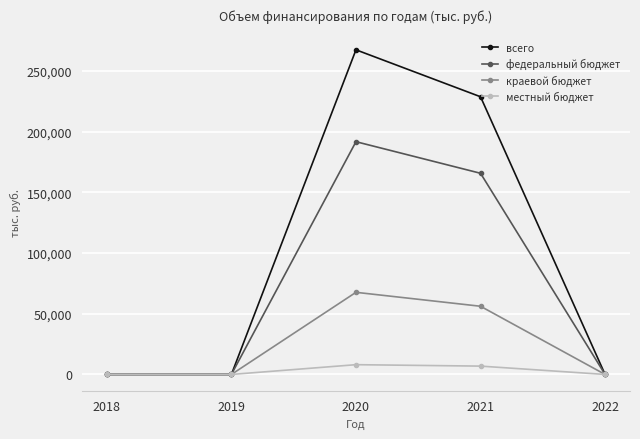

What are all the series names shown in the legend?

всего, федеральный бюджет, краевой бюджет, местный бюджет